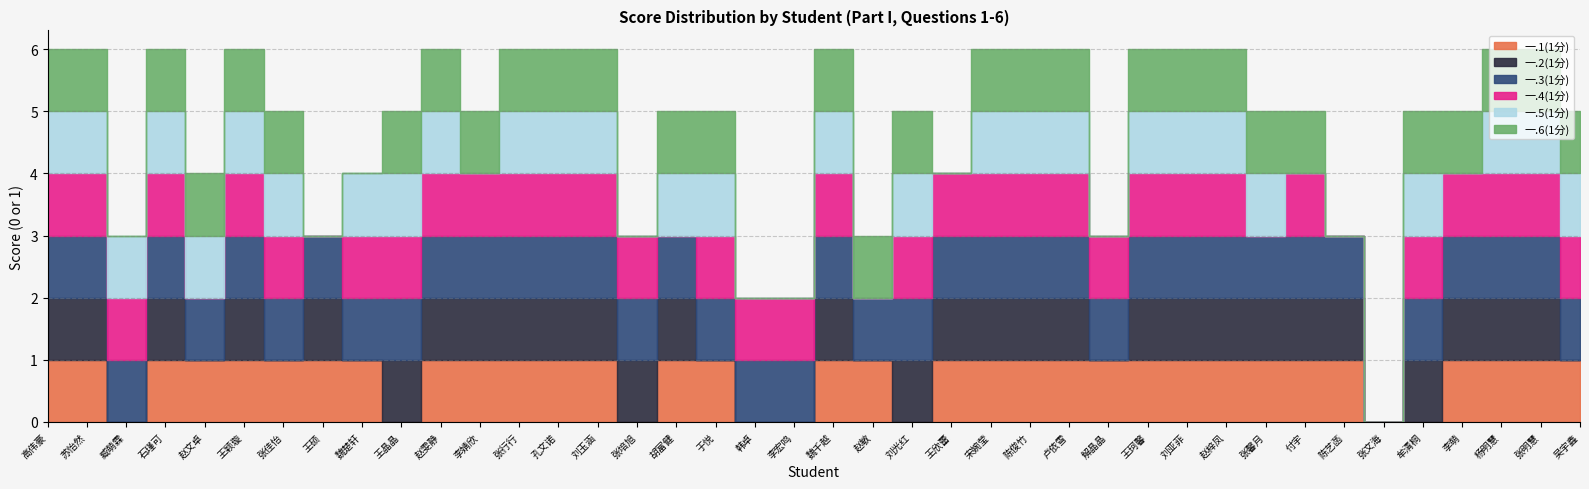

What is the average value of the 一.2(1分) series?

1